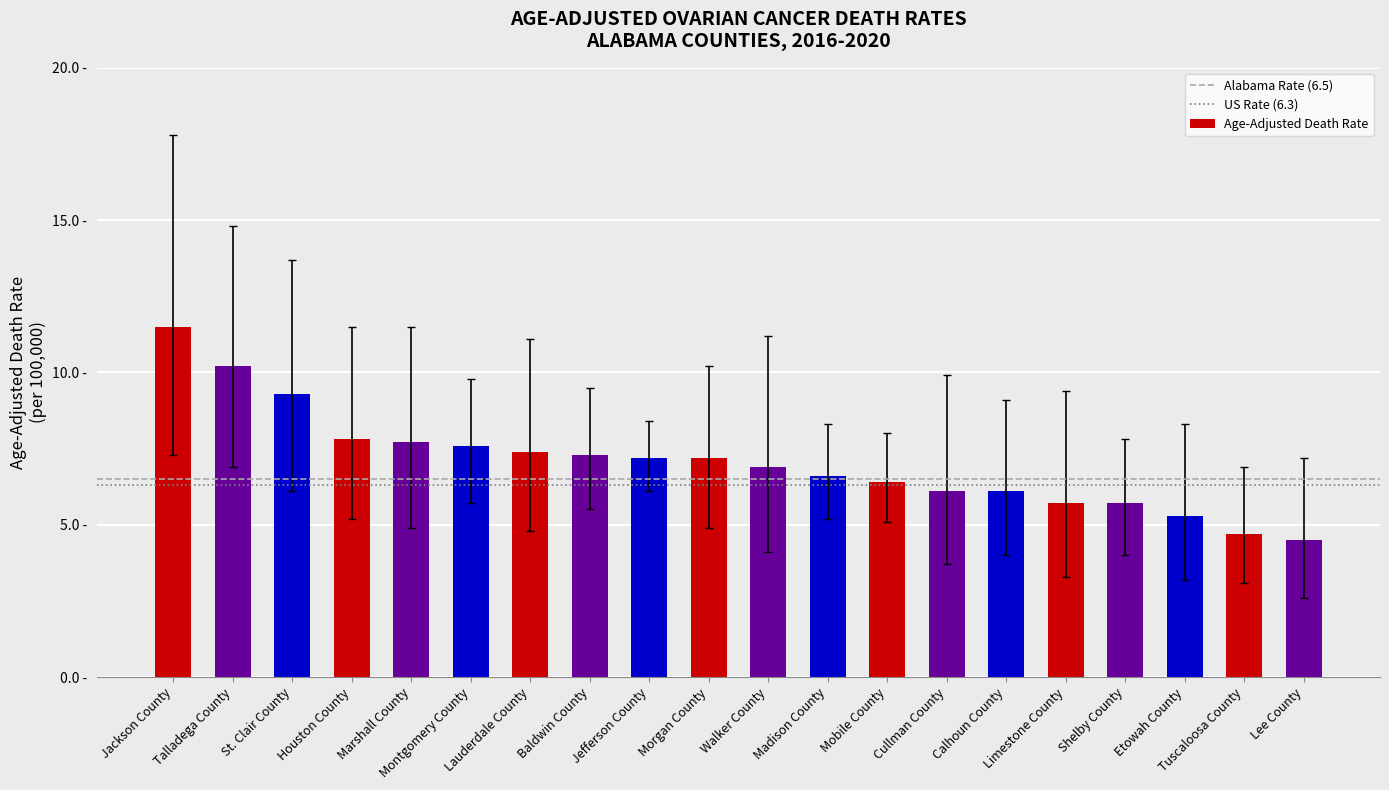

Where does the data first go above 7?

Jackson County